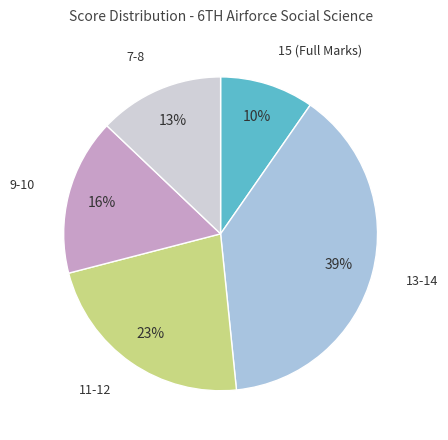

To the nearest percent, what is the average slice percentage?

20%